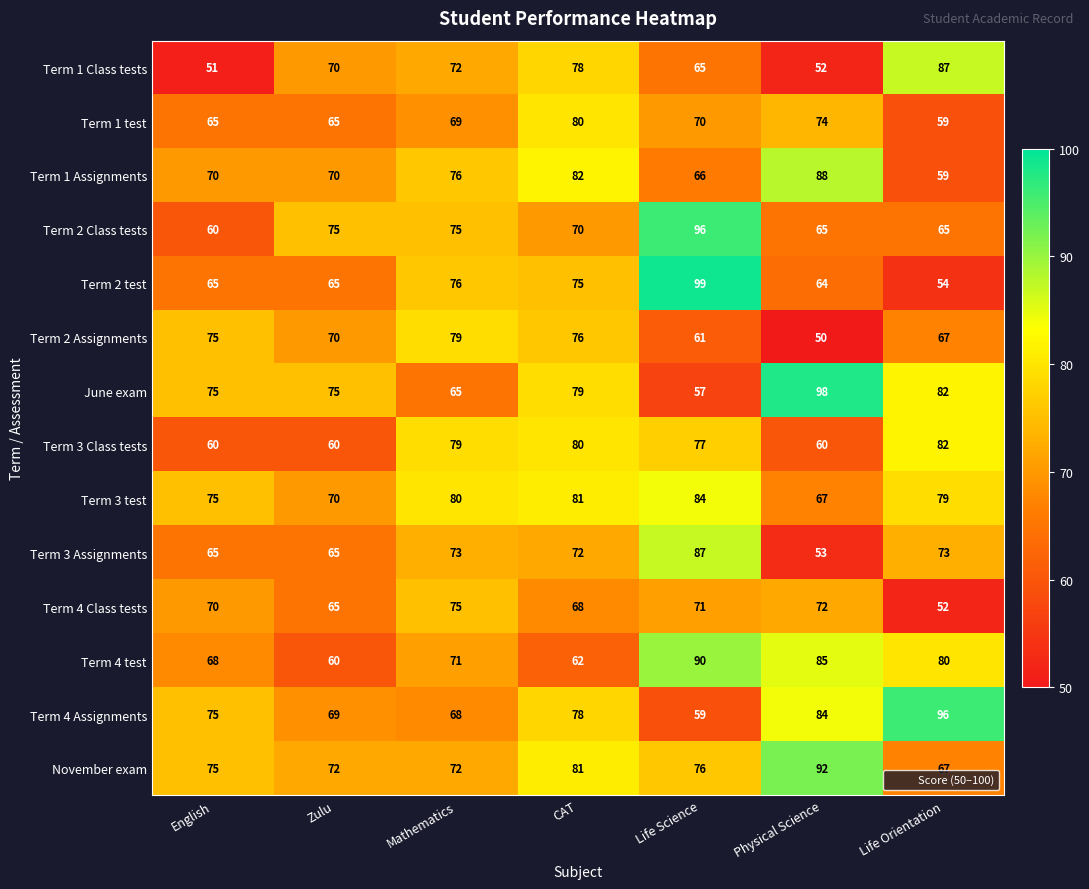

Rank the series at Physical Science from lowest to highest value.

Term 2 Assignments, Term 1 Class tests, Term 3 Assignments, Term 3 Class tests, Term 2 test, Term 2 Class tests, Term 3 test, Term 4 Class tests, Term 1 test, Term 4 Assignments, Term 4 test, Term 1 Assignments, November exam, June exam